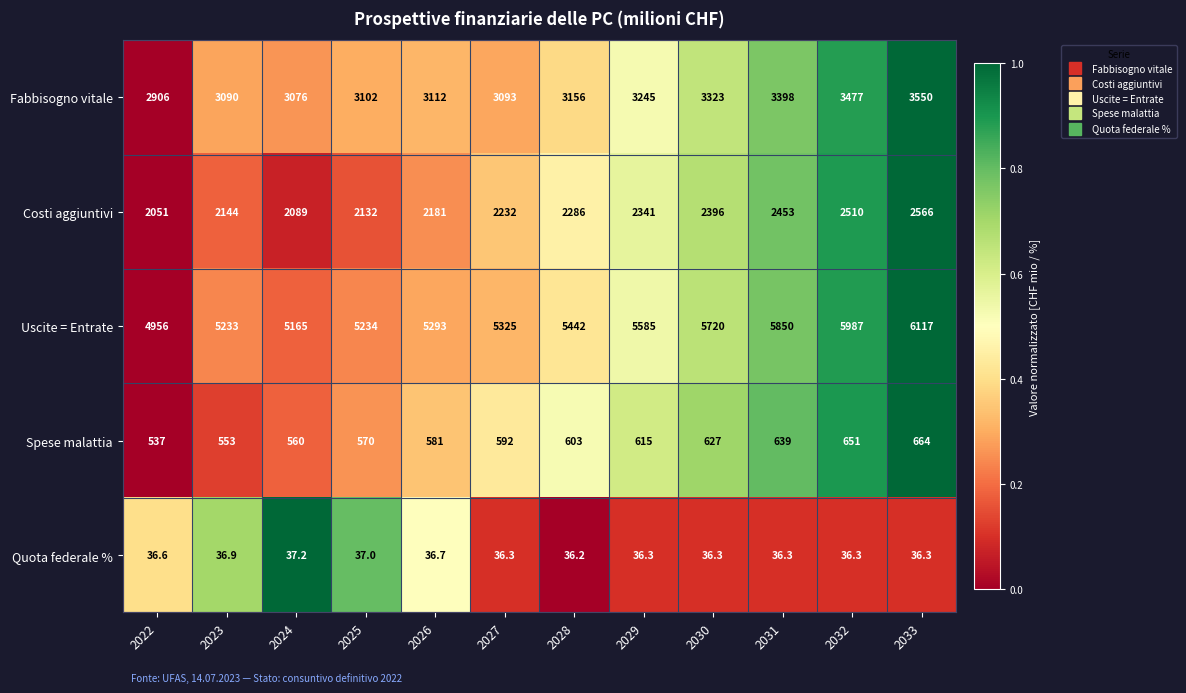

How many series are shown in this chart?

5